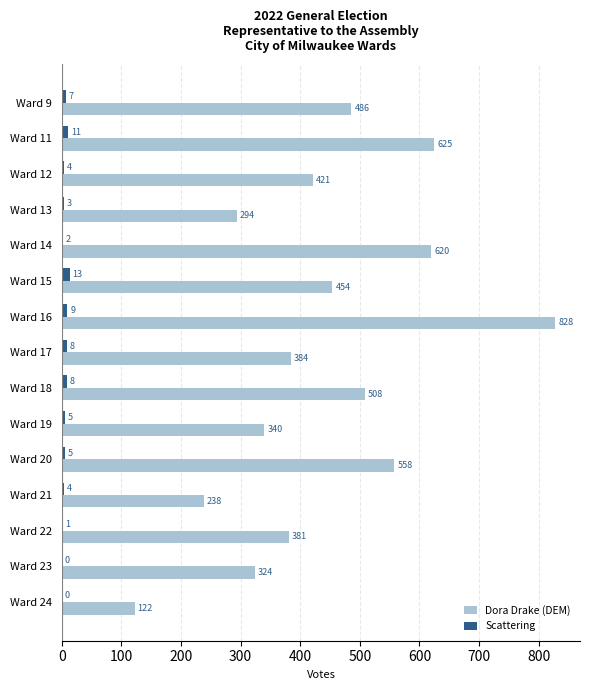

True or false: Scattering has a value of 5 at Ward 20.

True